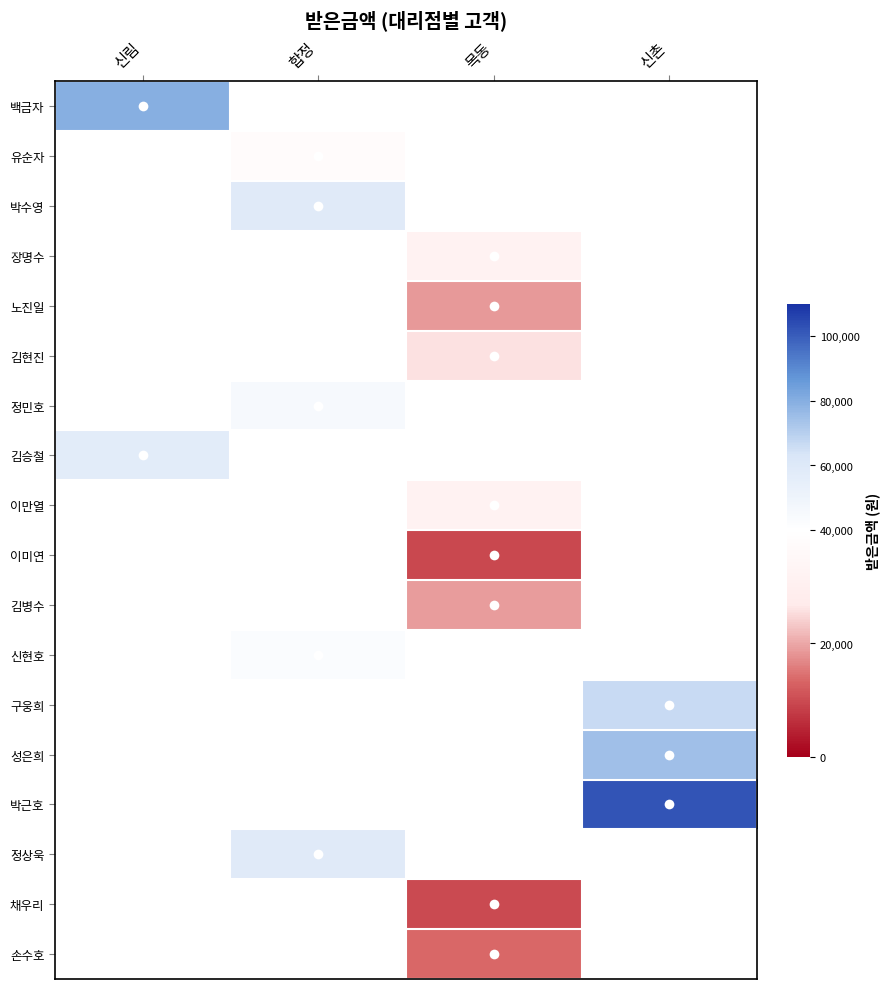

How many data points does each series have?

4